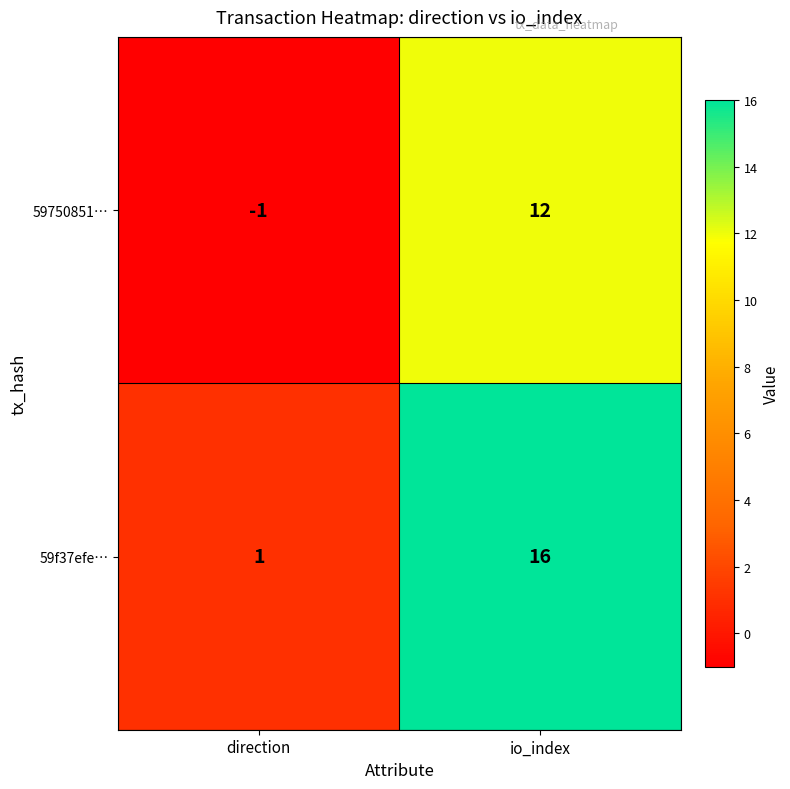

Reading left to right, transcribe all the data shown in this chart.

59750851…: direction=-1	io_index=12
59f37efe…: direction=1	io_index=16